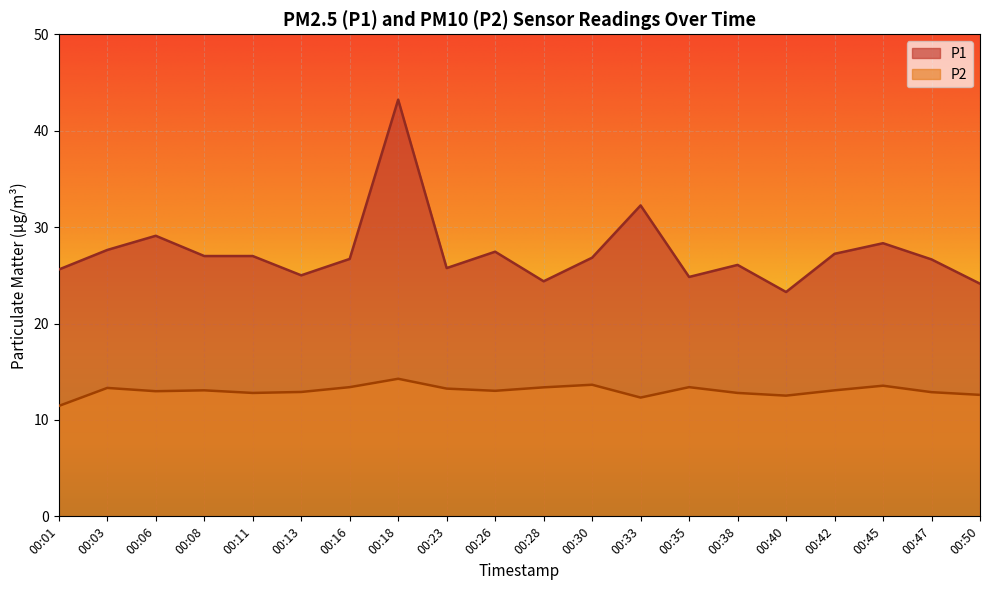

Which has a higher value, 00:23 or 00:38?

00:38